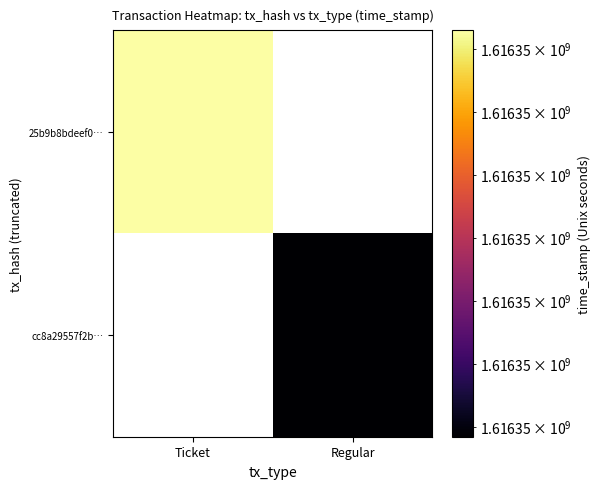

Which has a higher value, Regular or Ticket?

Ticket